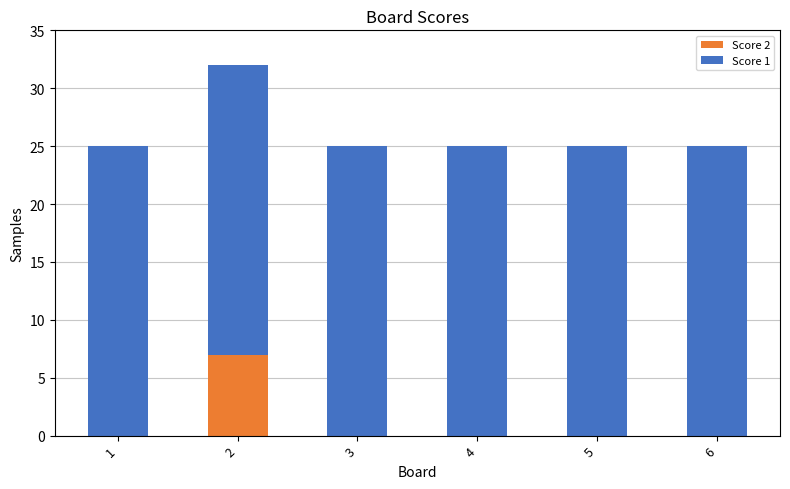

What is the highest value of the Score 2 series?

7